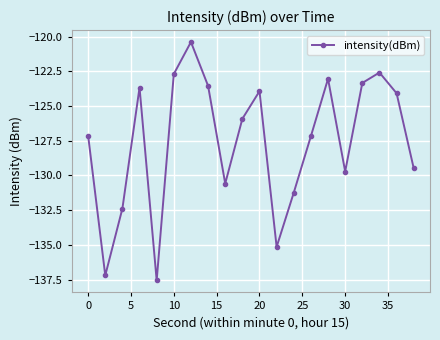

What is the value of the 15th point from the left?

-123.0